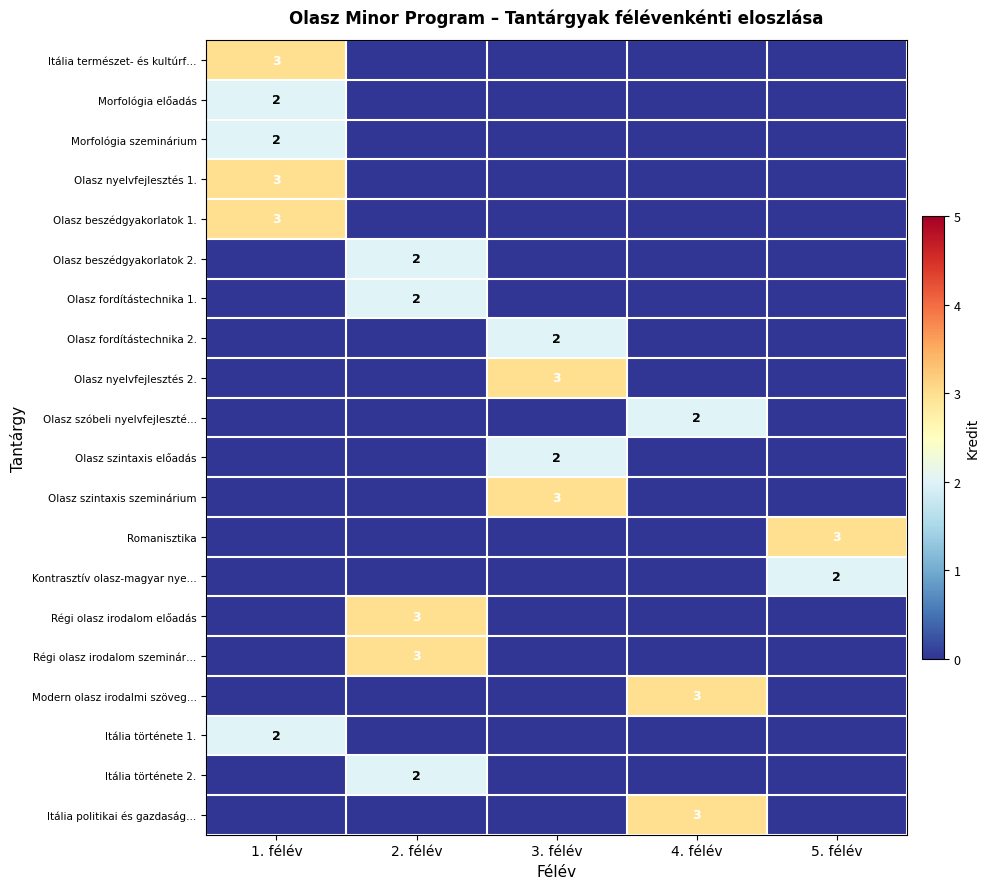

How many categories are shown in the chart?

5